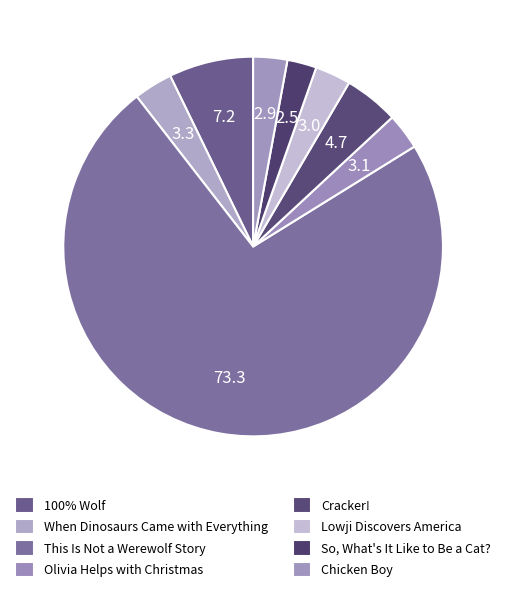

What is the ratio of the value at Olivia Helps with Christmas to the value at Chicken Boy?

1.1